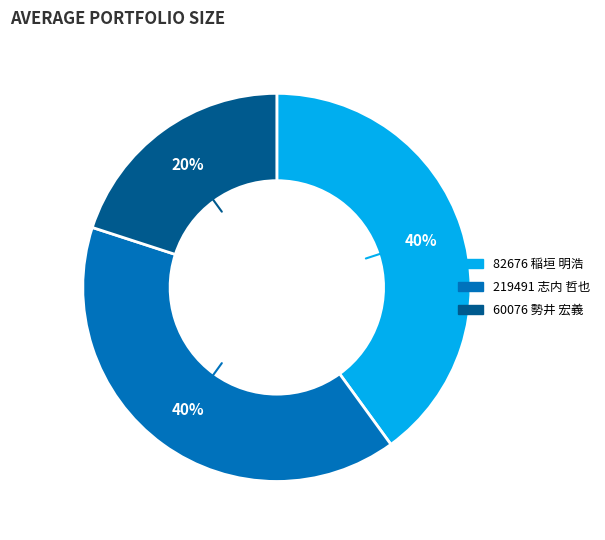

What is the smallest slice in the pie chart?

60076 勢井 宏義